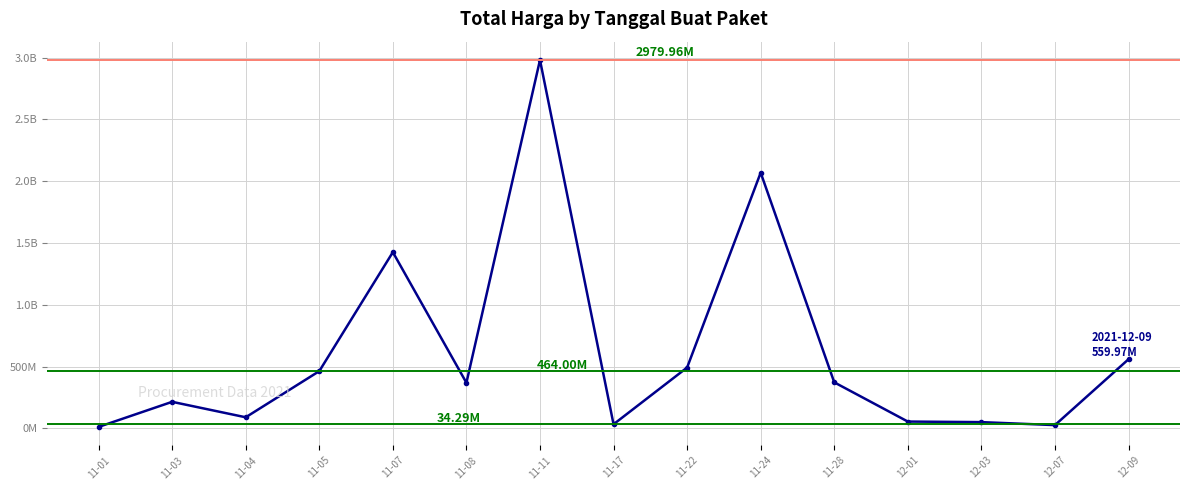

At which category does the chart reach its minimum across all series?

11-01